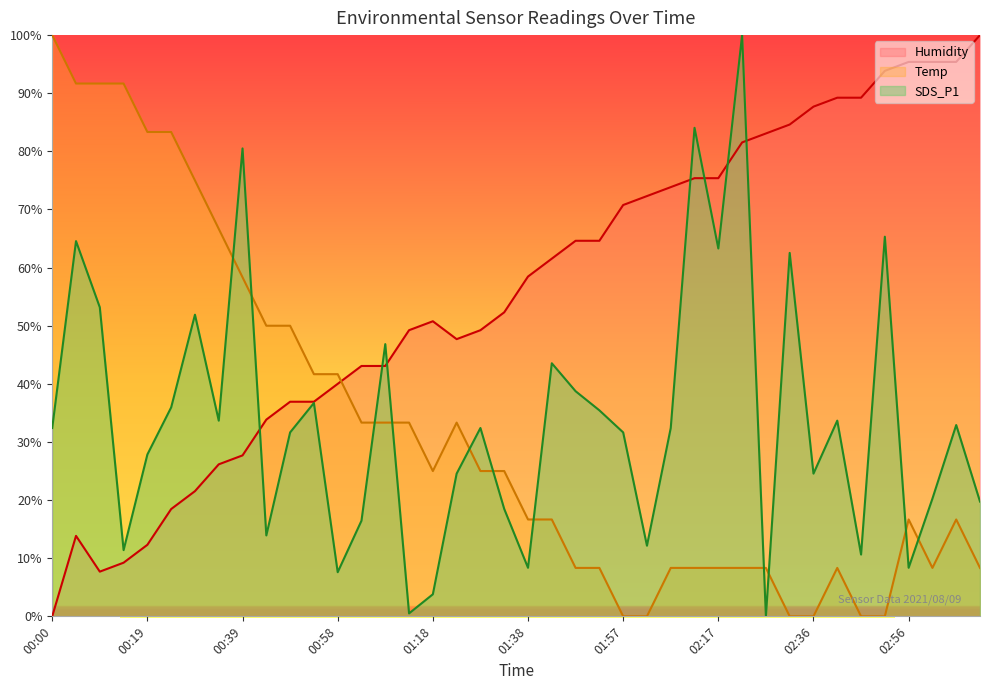

What is the approximate value of Temp at 01:52?

8.3